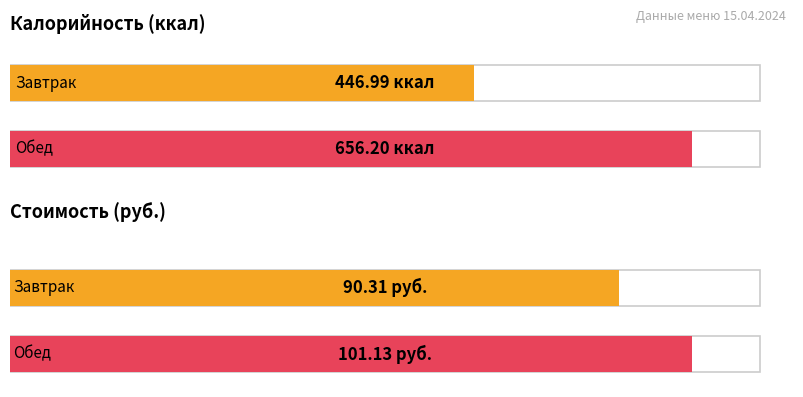

What is the difference between the Калорийность values at Завтрак and Обед?

209.2